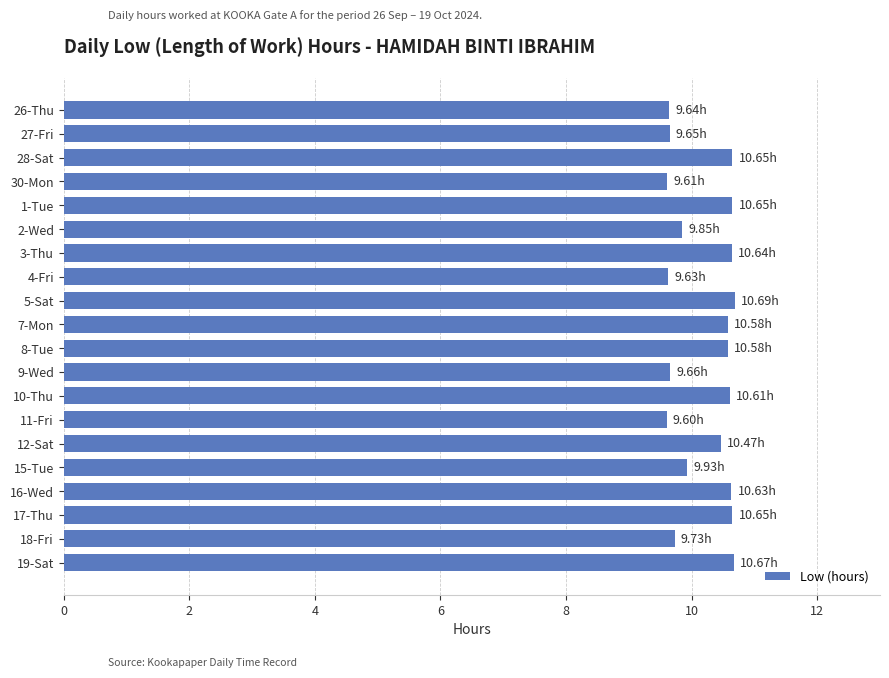

Approximately how many times larger is the value at 3-Thu compared to 8-Tue?

1.0